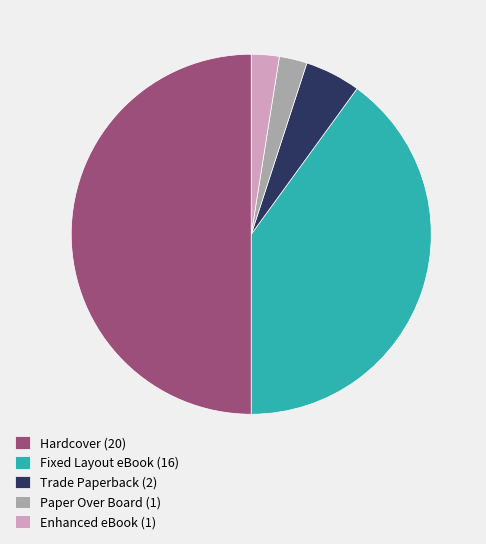

The Trade Paperback slice represents 1% of the pie. True or false?

False